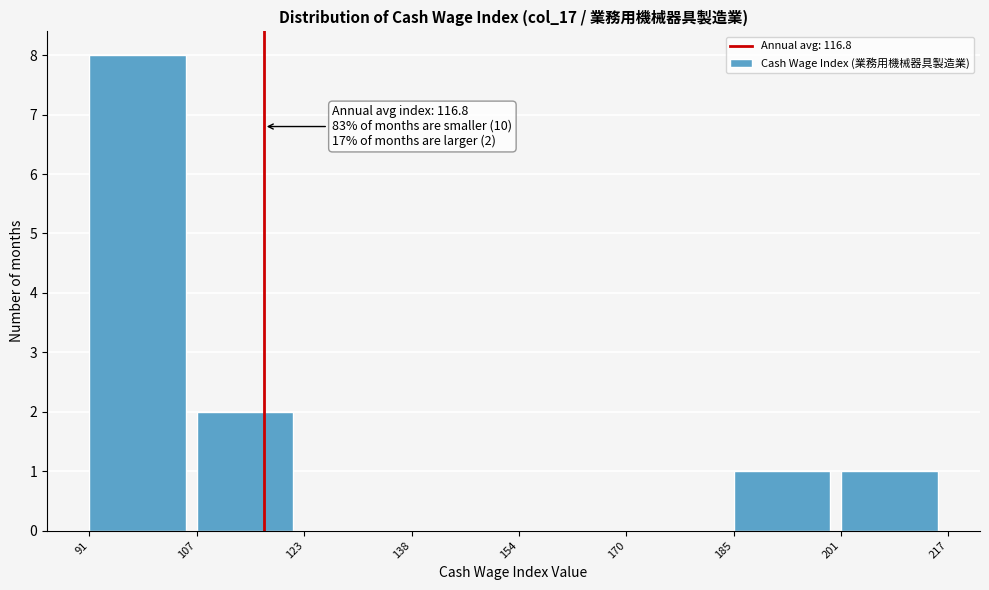

Which range on the x-axis has the tallest bar?

91 to 107